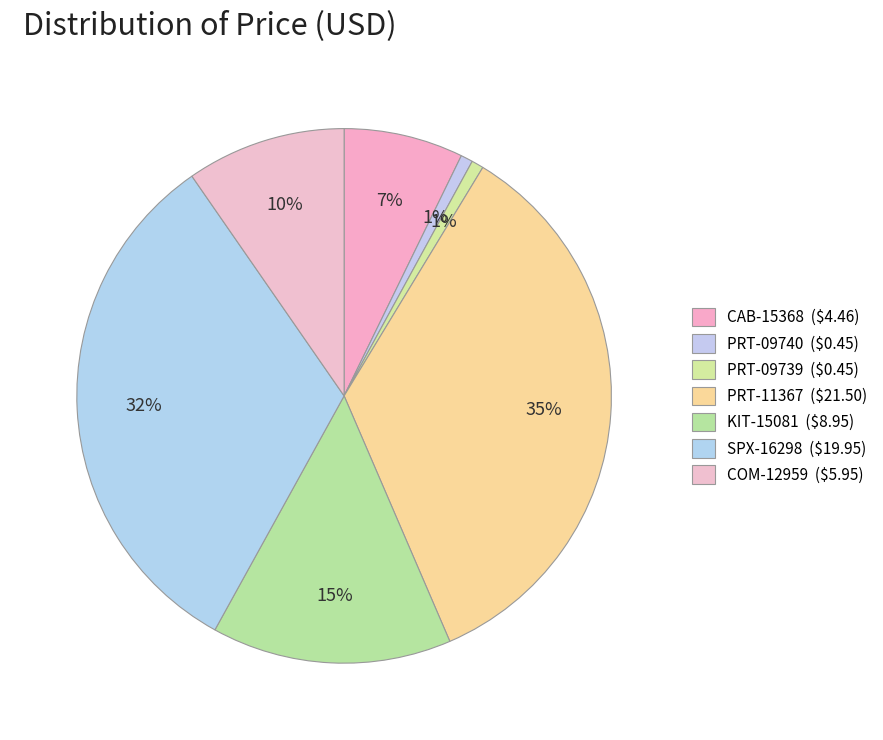

Which slice is the smallest?

PRT-09740